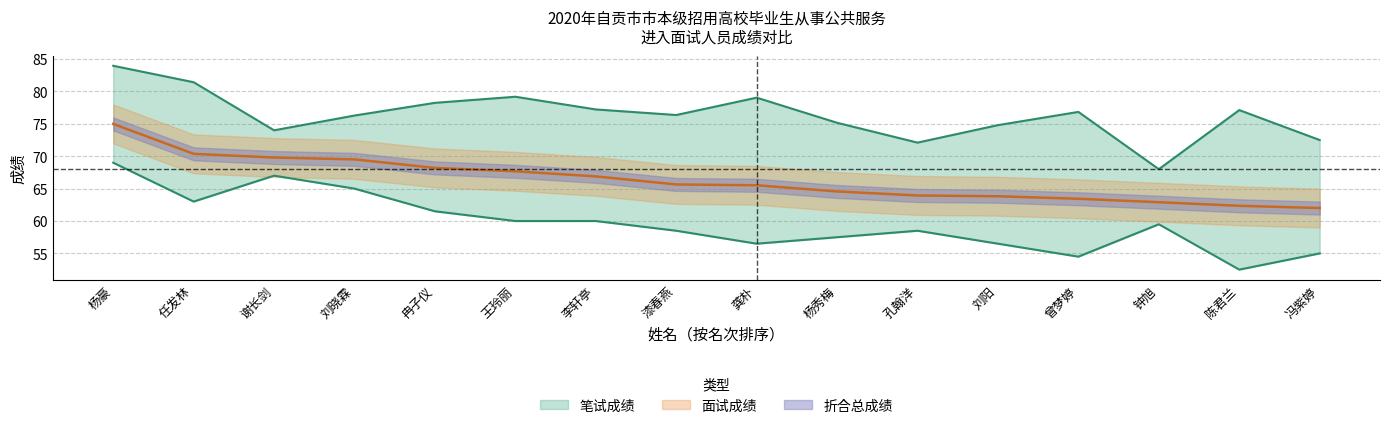

Is the value of 笔试成绩 at 钟旭 greater than the value of 面试成绩 at 刘阳?

No